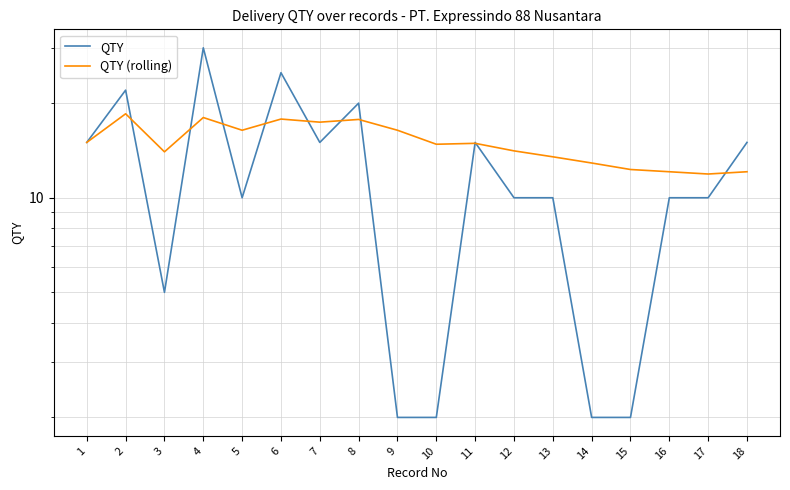

Is the value of QTY at 18 greater than the value of QTY (rolling) at 3?

Yes